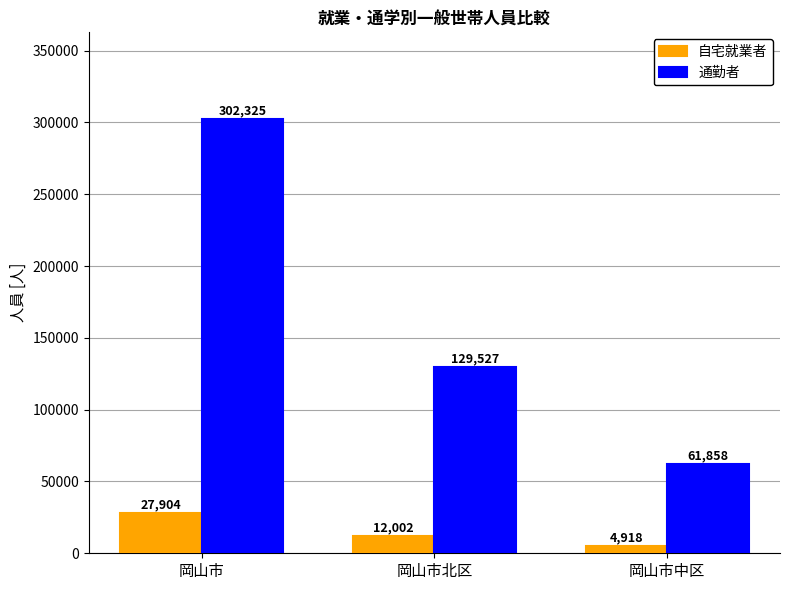

What is the lowest value of the 自宅就業者 series?

4918